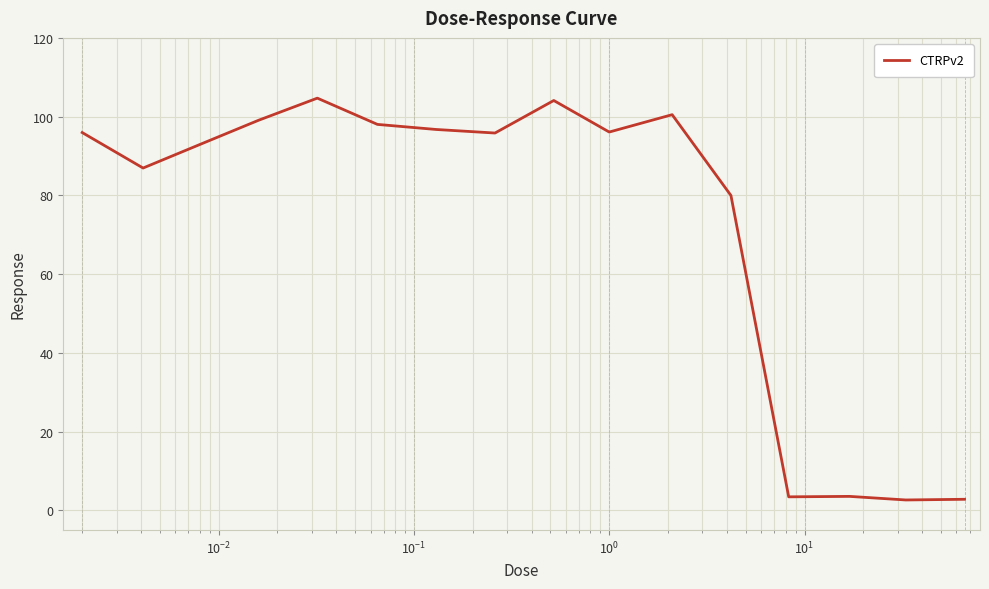

Is this an area chart (filled region under the line)?

No